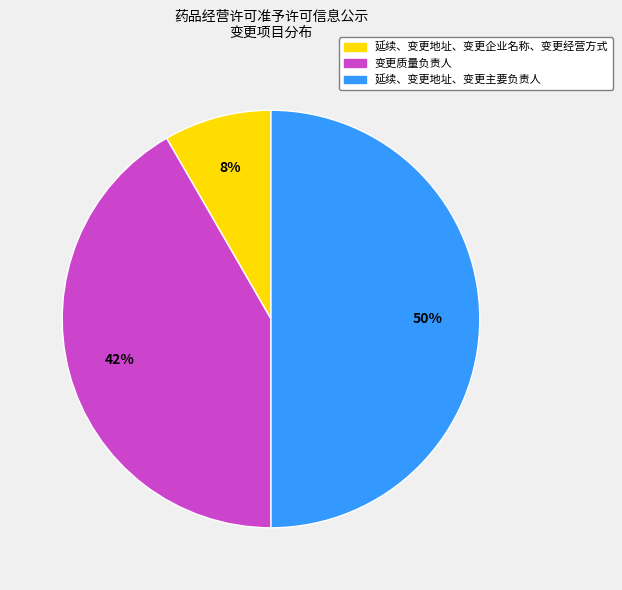

To the nearest percent, what portion does 变更质量负责人 represent?

42%